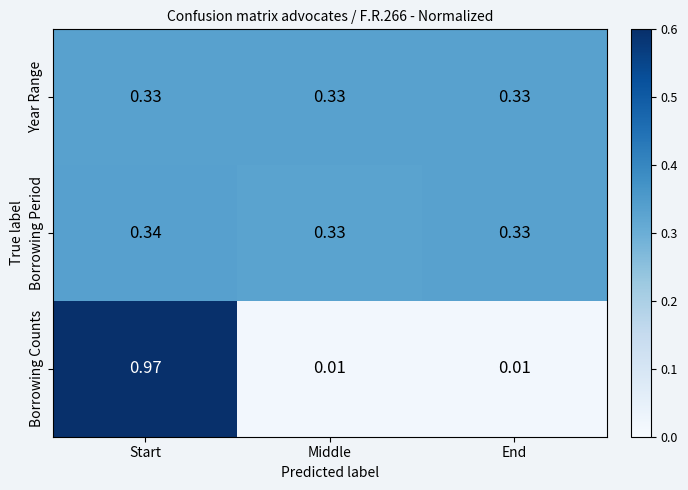

Rank the series at Start from highest to lowest value.

Borrowing Counts, Borrowing Period, Year Range